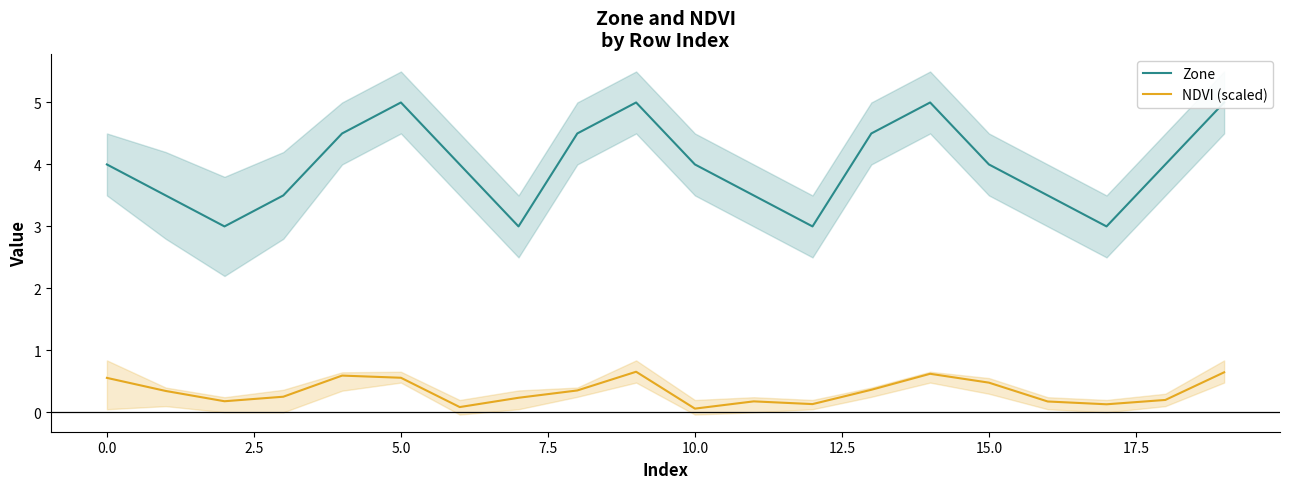

True or false: NDVI (scaled) has a value of 0.5 at 15.0.

True